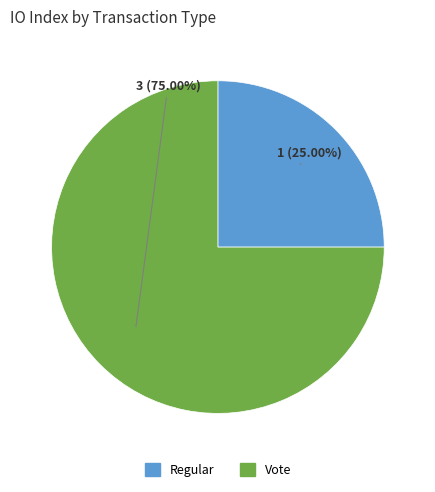

What is the largest slice in the pie chart?

Vote